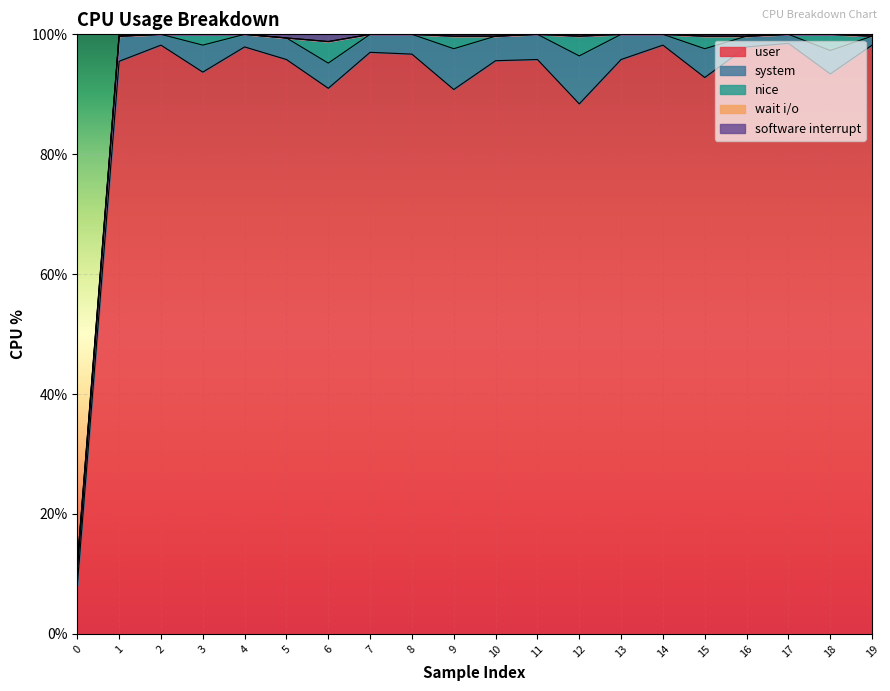

List the labels in order of user value, largest first.

17, 2, 14, 19, 4, 16, 7, 8, 5, 11, 13, 10, 1, 3, 18, 15, 6, 9, 12, 0